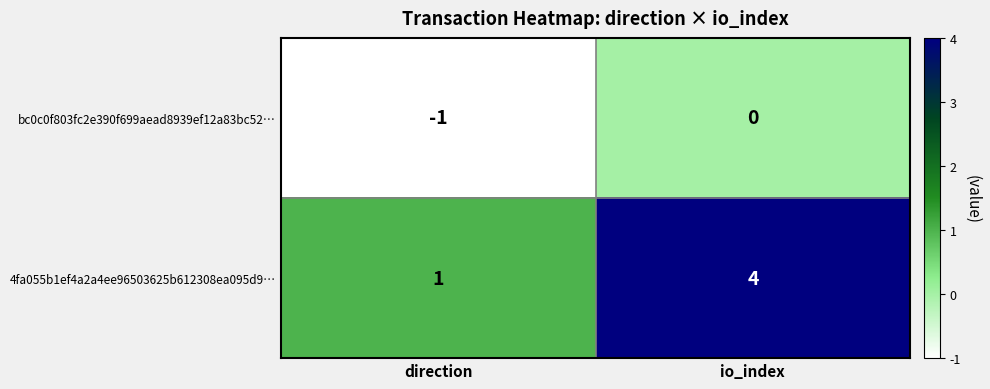

What is the difference between the highest and lowest values at io_index?

4